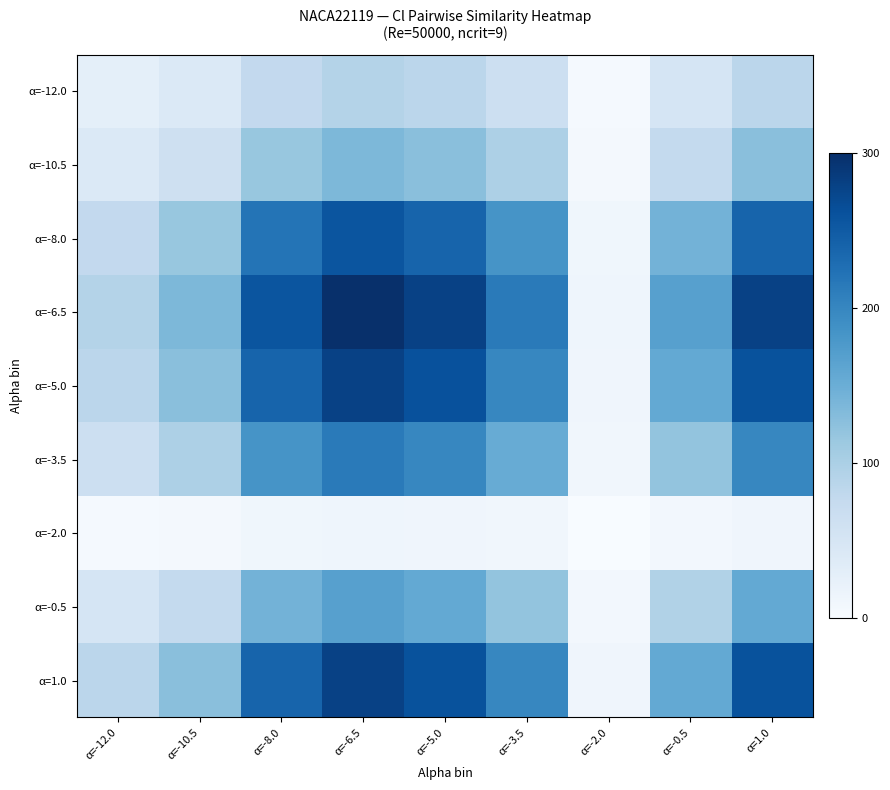

List the series in order of their peak value, highest first.

α=-6.5, α=-5.0, α=1.0, α=-8.0, α=-3.5, α=-0.5, α=-10.5, α=-12.0, α=-2.0